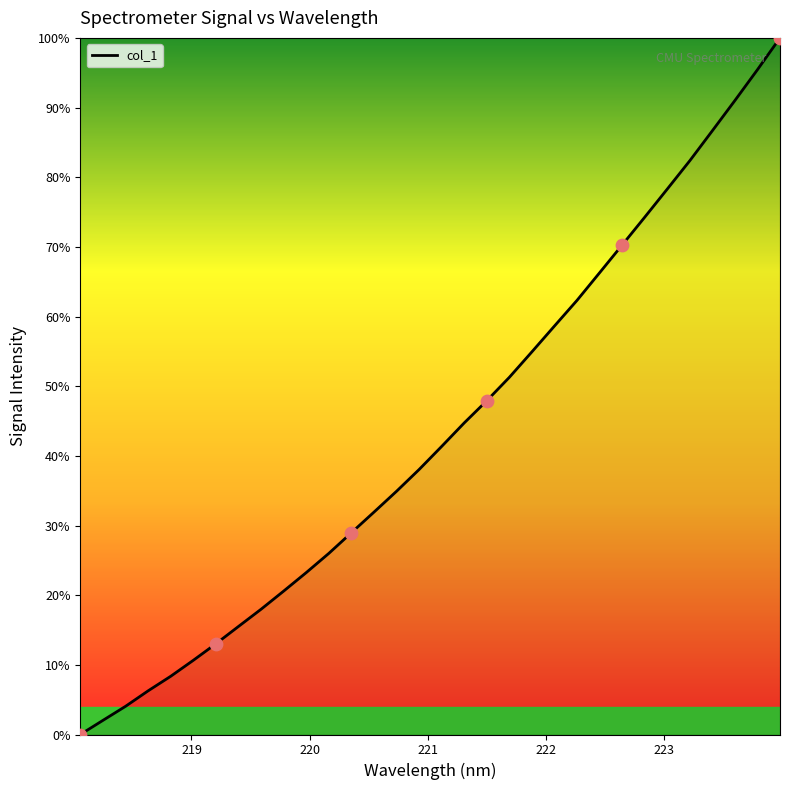

What is the maximum value shown in the chart?

100.0